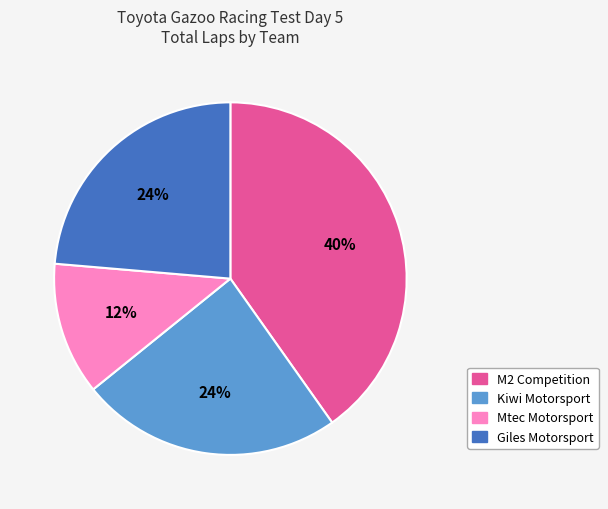

To the nearest percent, what is the difference between the largest and smallest slice percentages?

28%